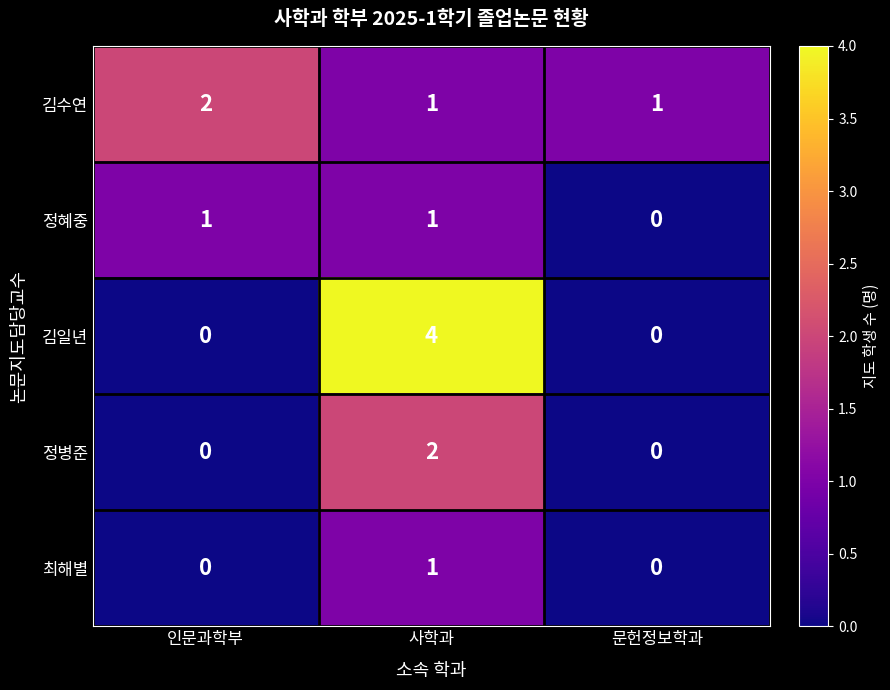

At which label is 정혜중 closest to 0?

문헌정보학과